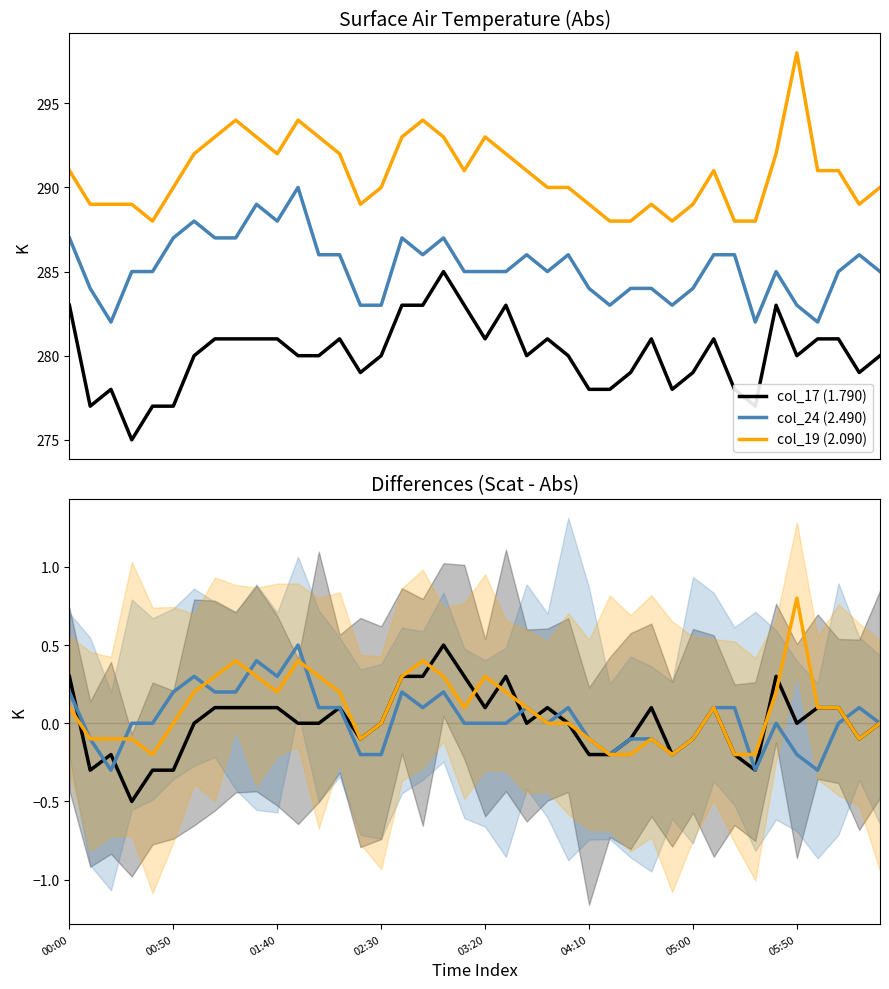

What is the value of the col_24 (2.490) point at the 14th from the left?

0.1